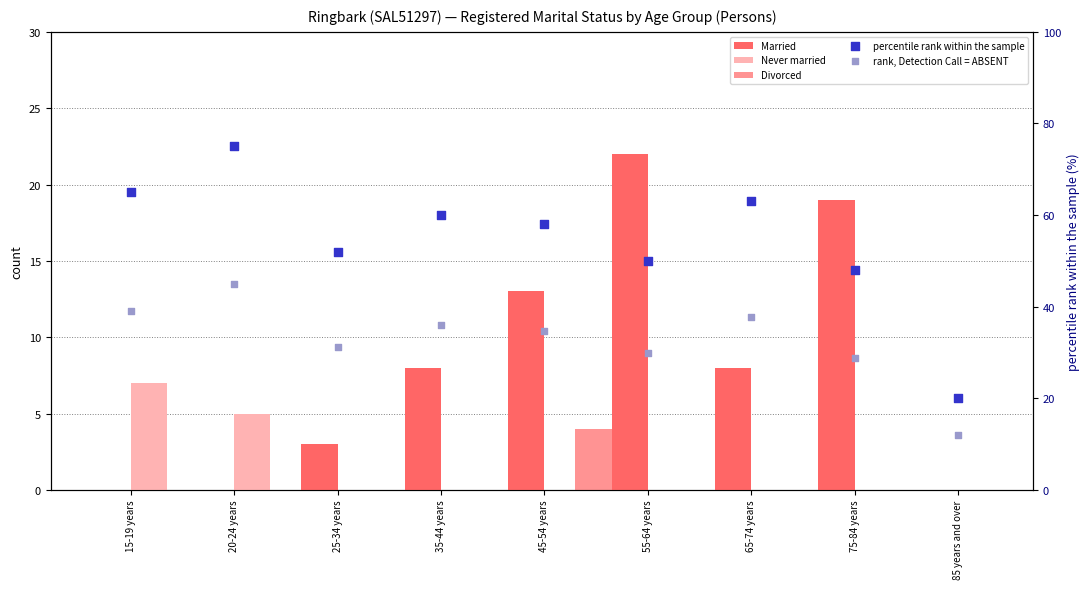

What are all the series names shown in the legend?

Married, Never married, Divorced, percentile rank within the sample, rank, Detection Call = ABSENT